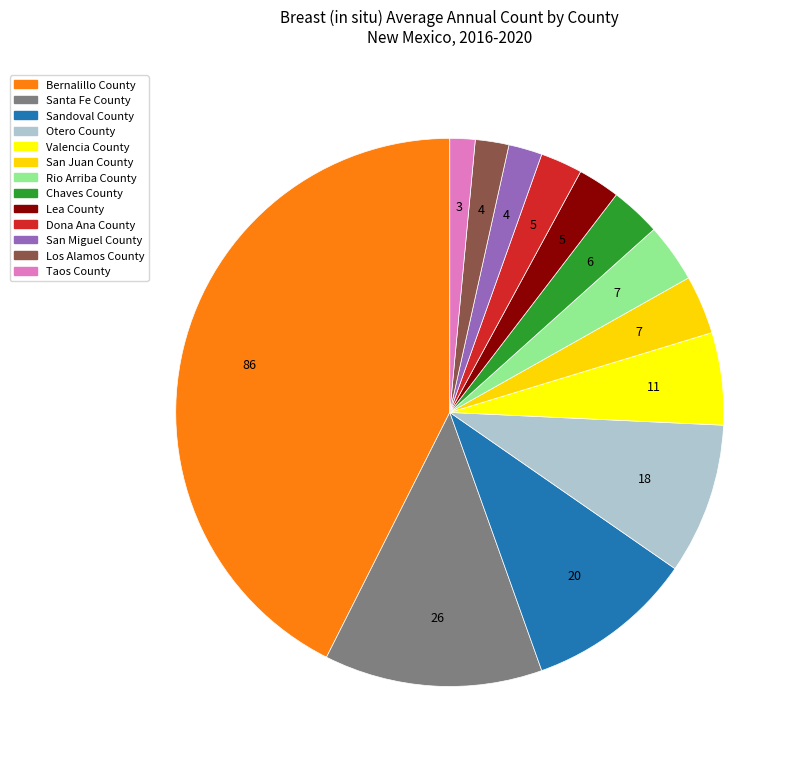

Is it true that Sandoval County is 16% of the pie?

False